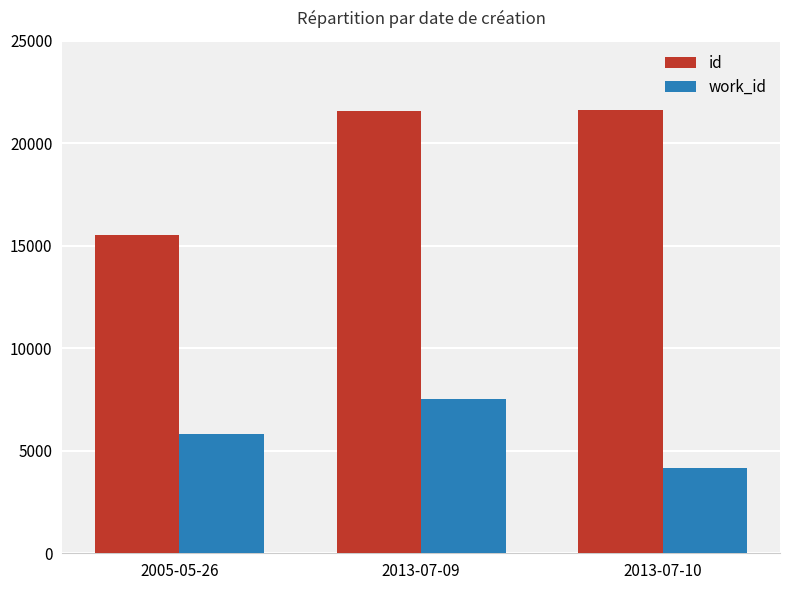

What is the label of the 3rd bar from the right?

2005-05-26